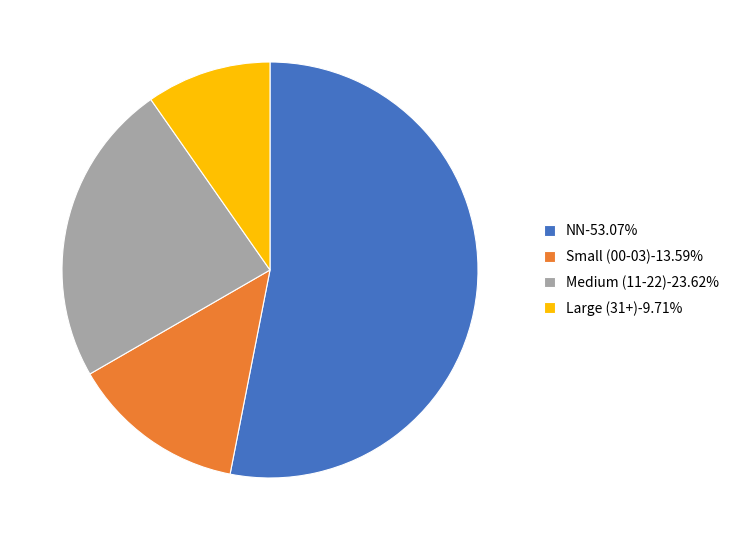

What is the ratio of the value at Large (31+)-9.71% to the value at Small (00-03)-13.59%?

0.7